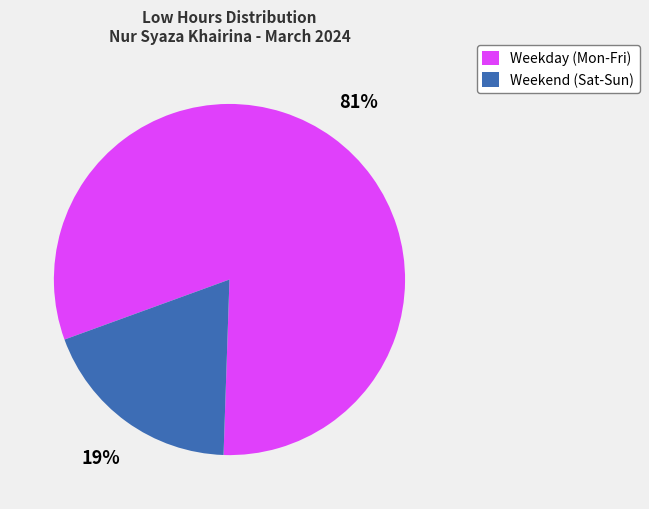

Which category has the biggest portion of the pie?

Weekday (Mon-Fri)